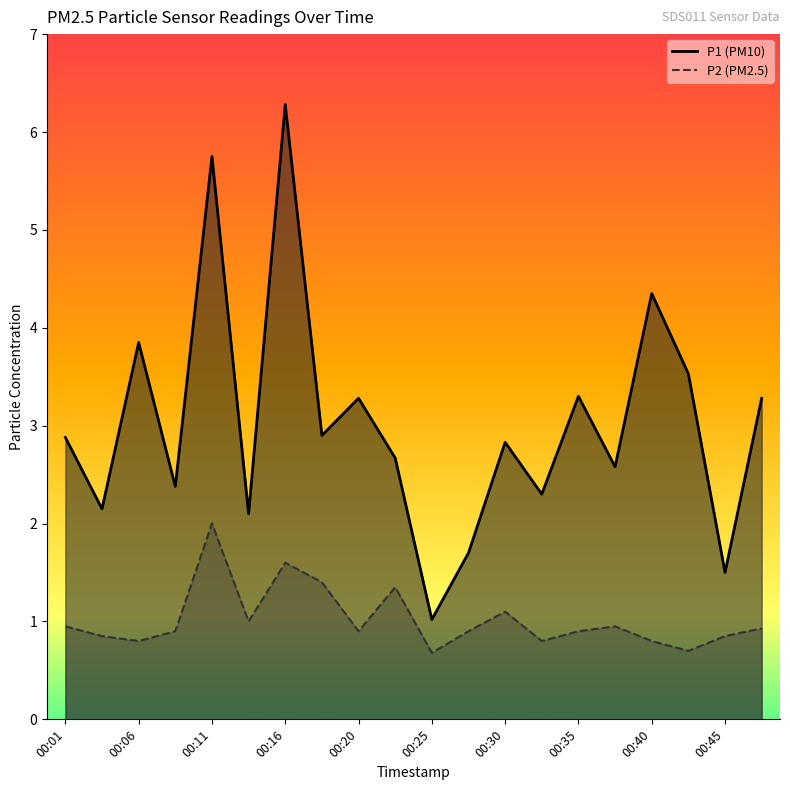

Which category has the lowest value in the P1 series?

00:25